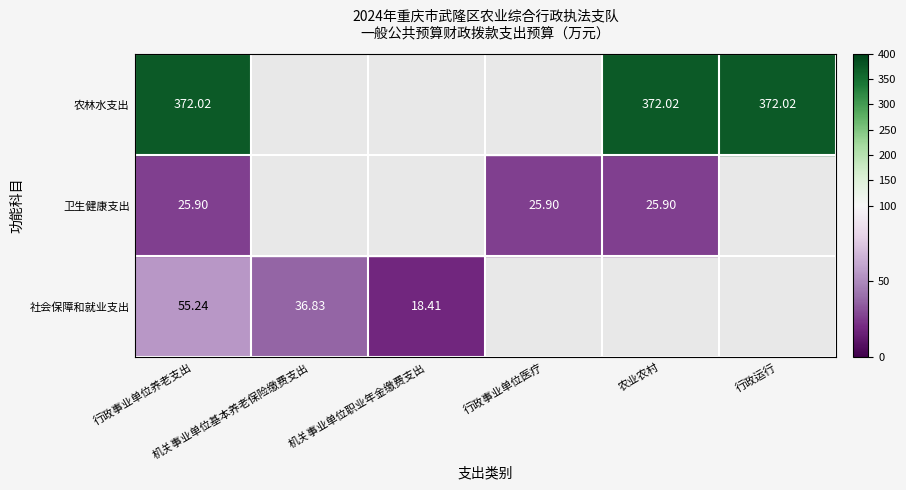

Between 机关事业单位基本养老保险缴费支出 and 行政事业单位医疗, which is larger?

机关事业单位基本养老保险缴费支出